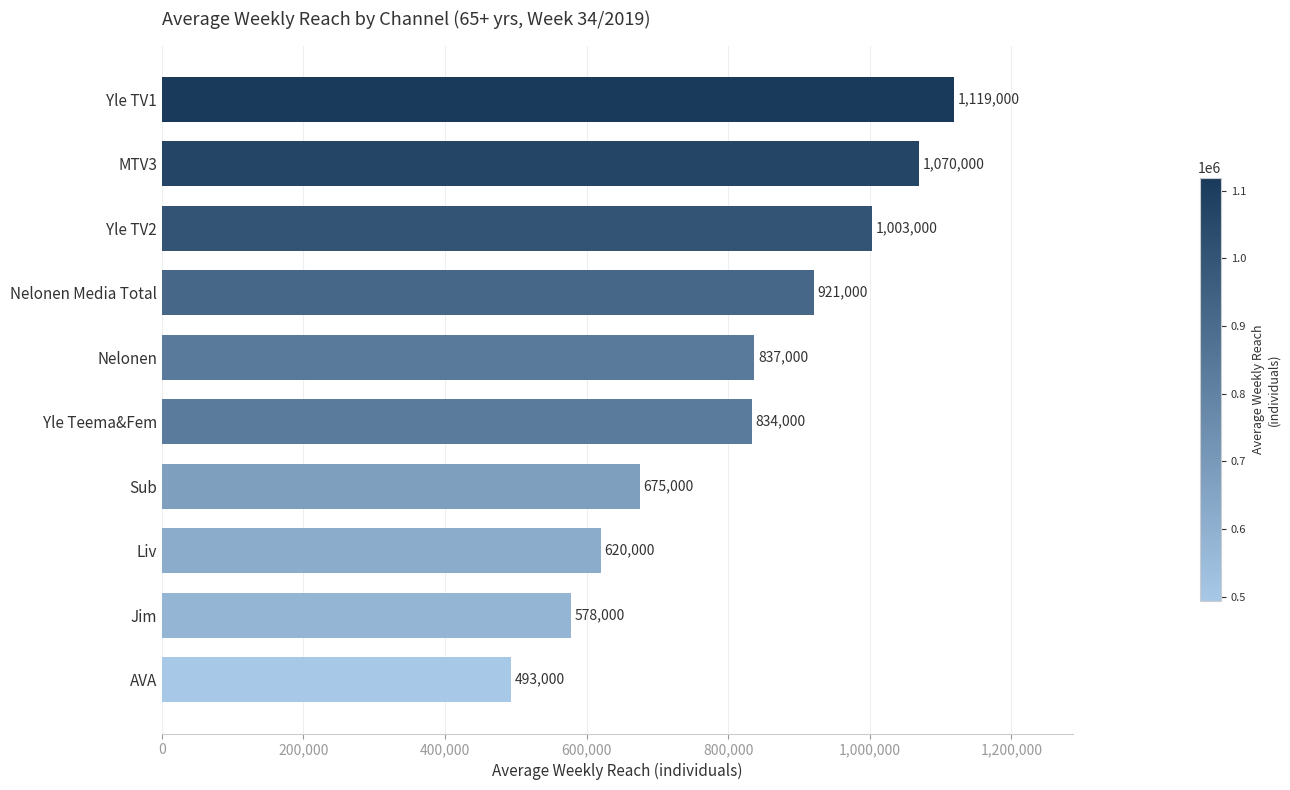

Approximately how many times larger is the value at Nelonen Media Total compared to Yle Teema&Fem?

1.1